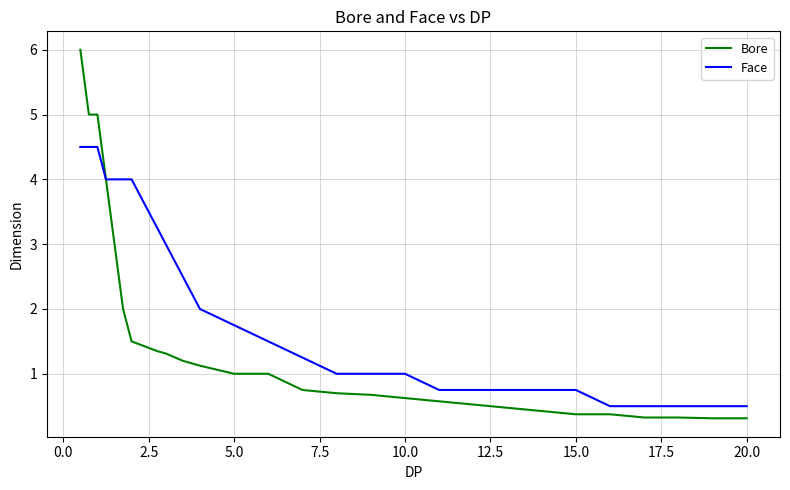

Which series has the largest range (max minus min)?

Bore